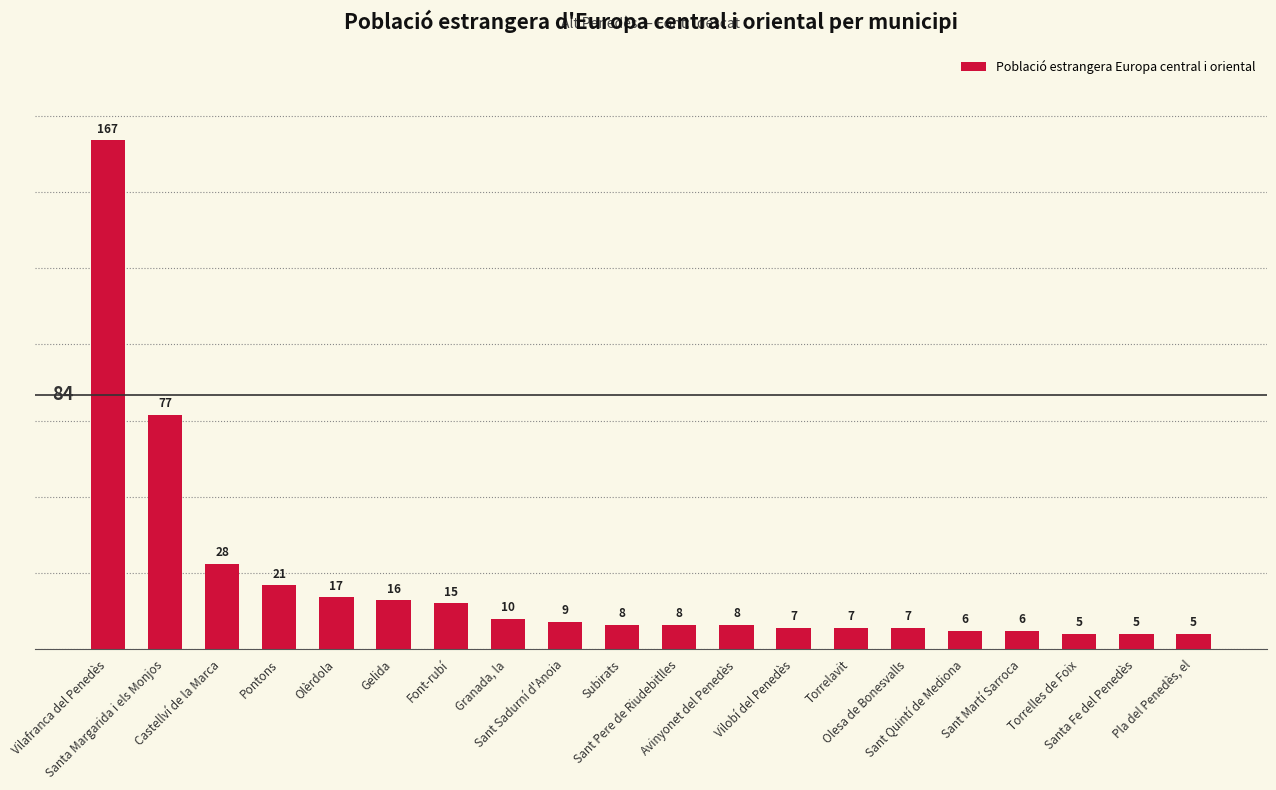

What is the difference between the maximum and minimum values?

162